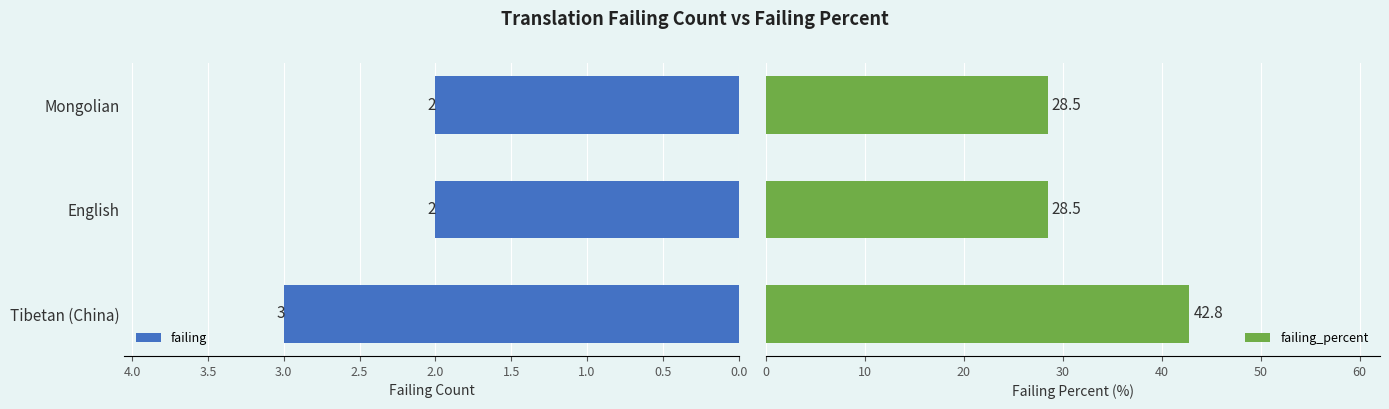

At which label does failing reach its peak?

Tibetan (China)